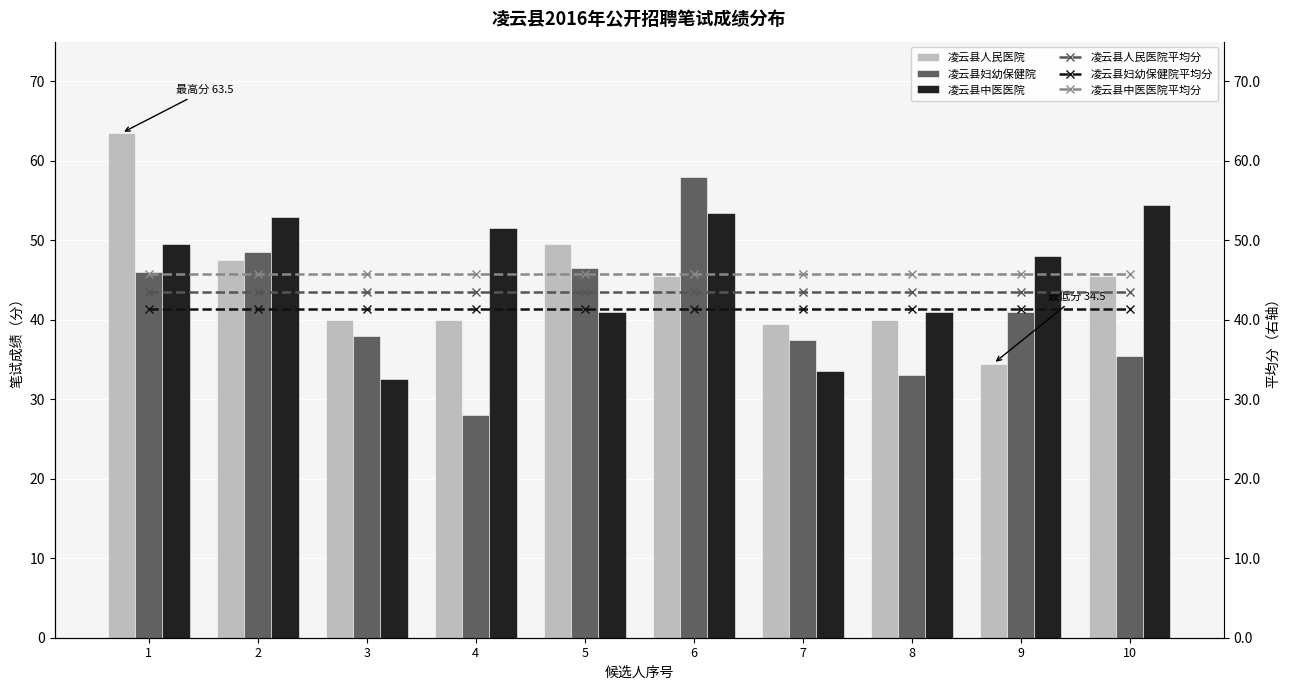

The value of 凌云县中医医院 at 4 is 77.2. True or false?

False